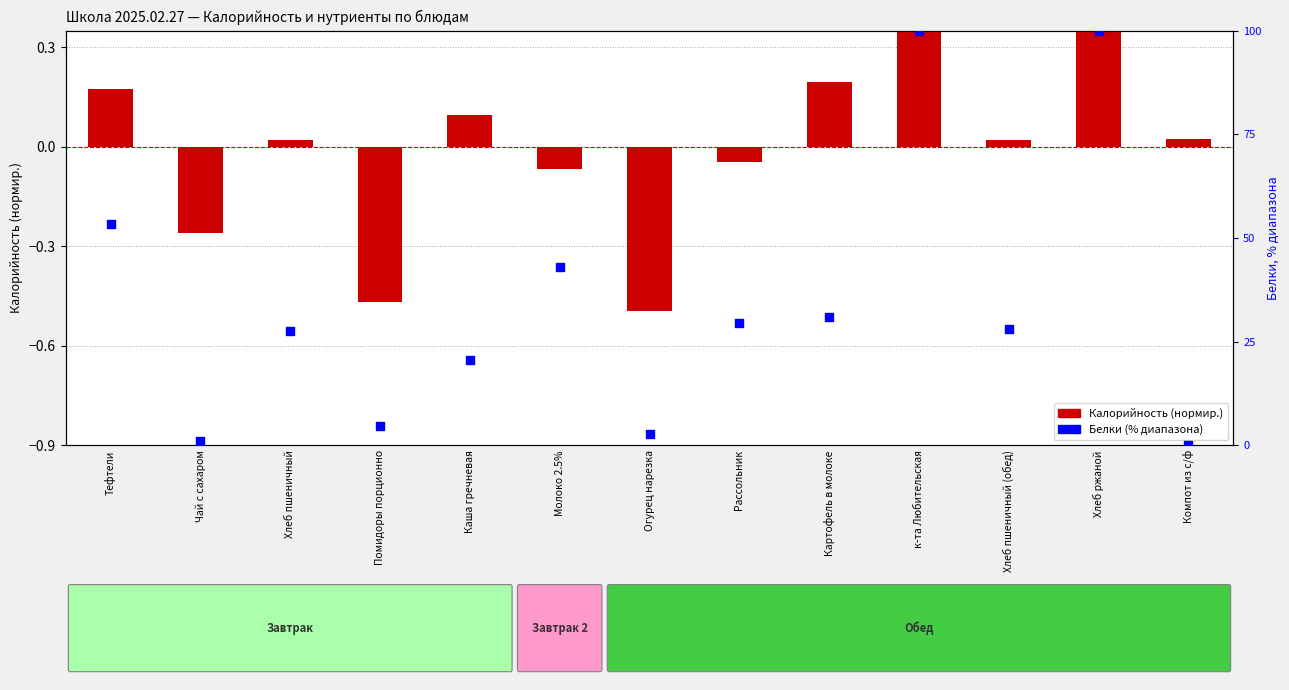

At which category is the sum across all series the highest?

к-та Любительская